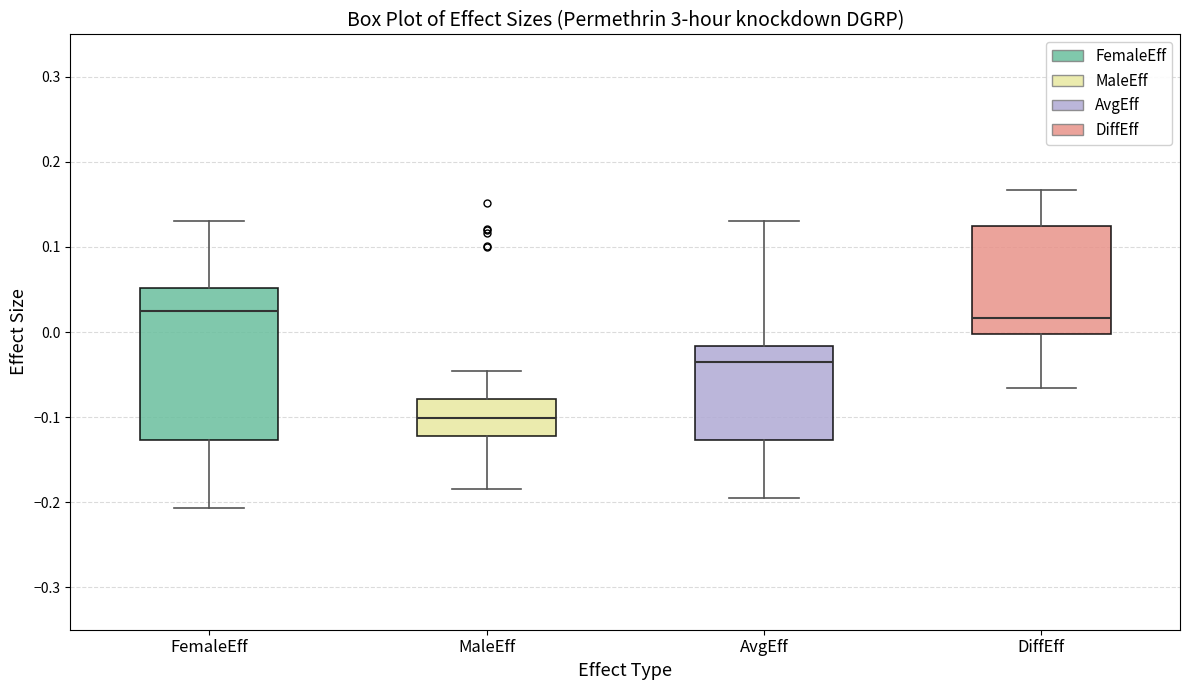

Which box has the lowest median line?

MaleEff